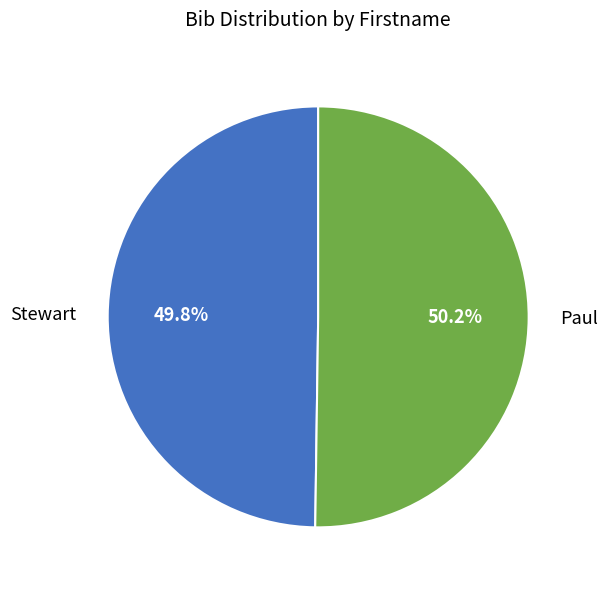

To the nearest percent, what percentage of the pie is Stewart?

50%